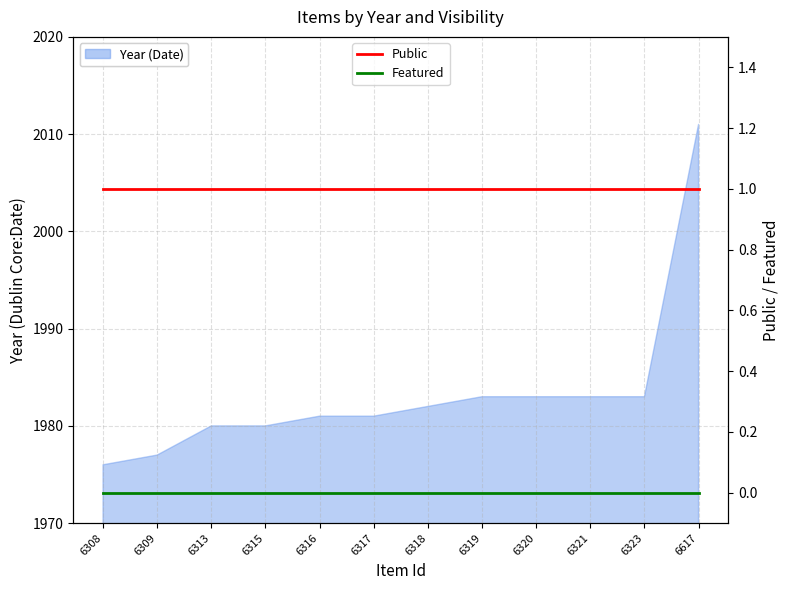

True or false: Public and Featured intersect in this chart.

False